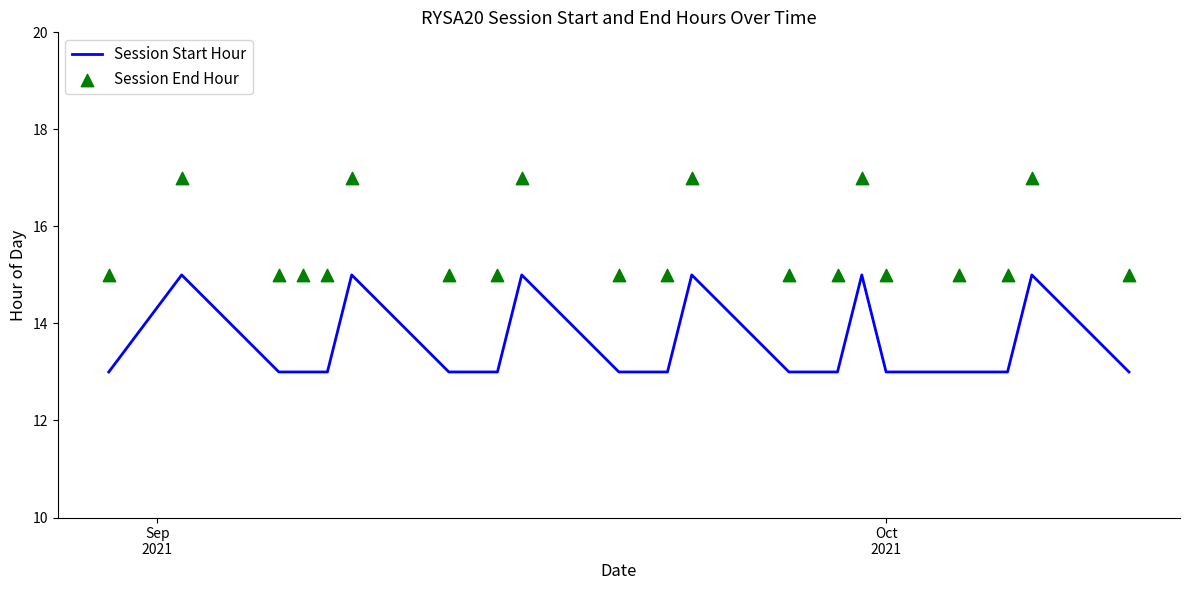

Which series has the largest Y range (max minus min)?

Session Start Hour